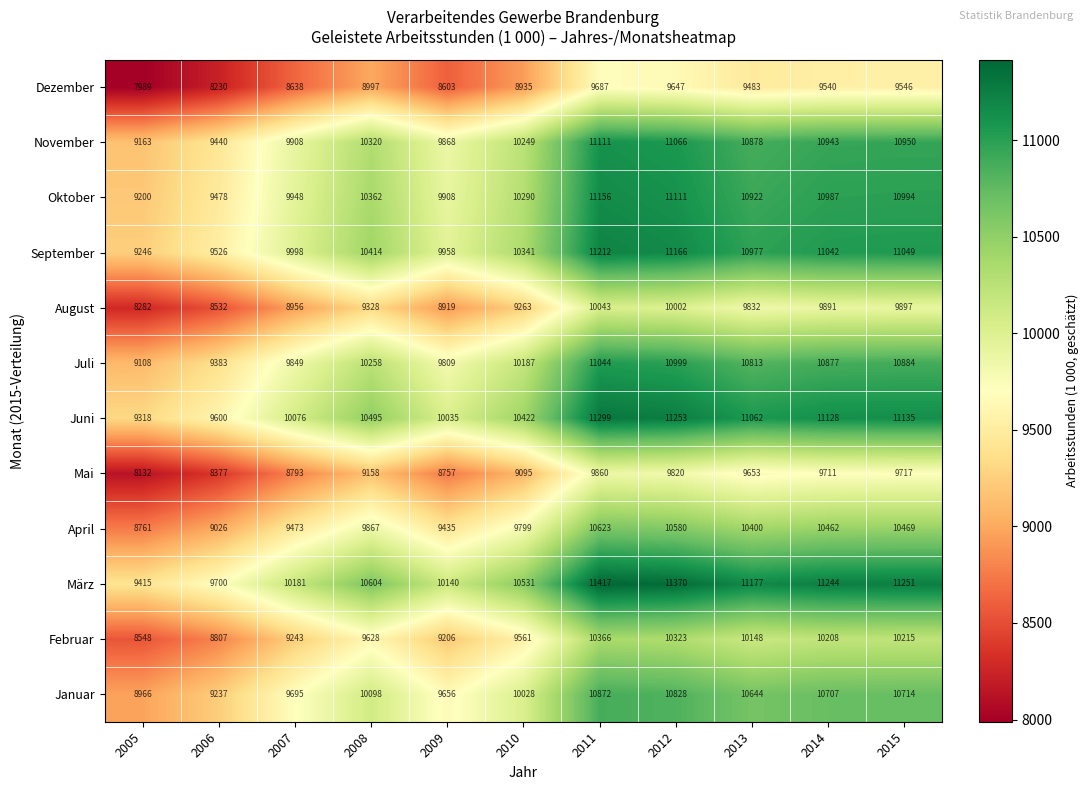

Which category has the highest value in the November series?

2011